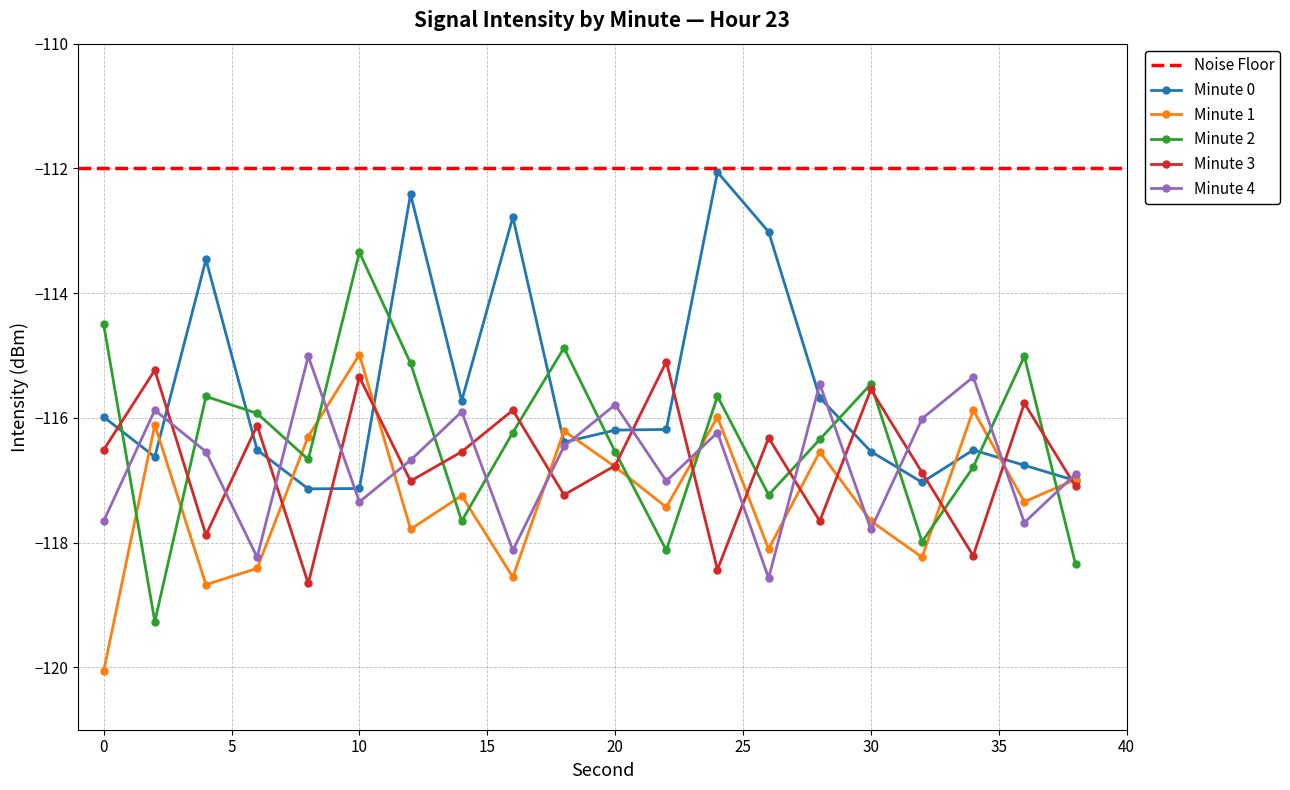

How many data points in Minute 3 are above -116?

6